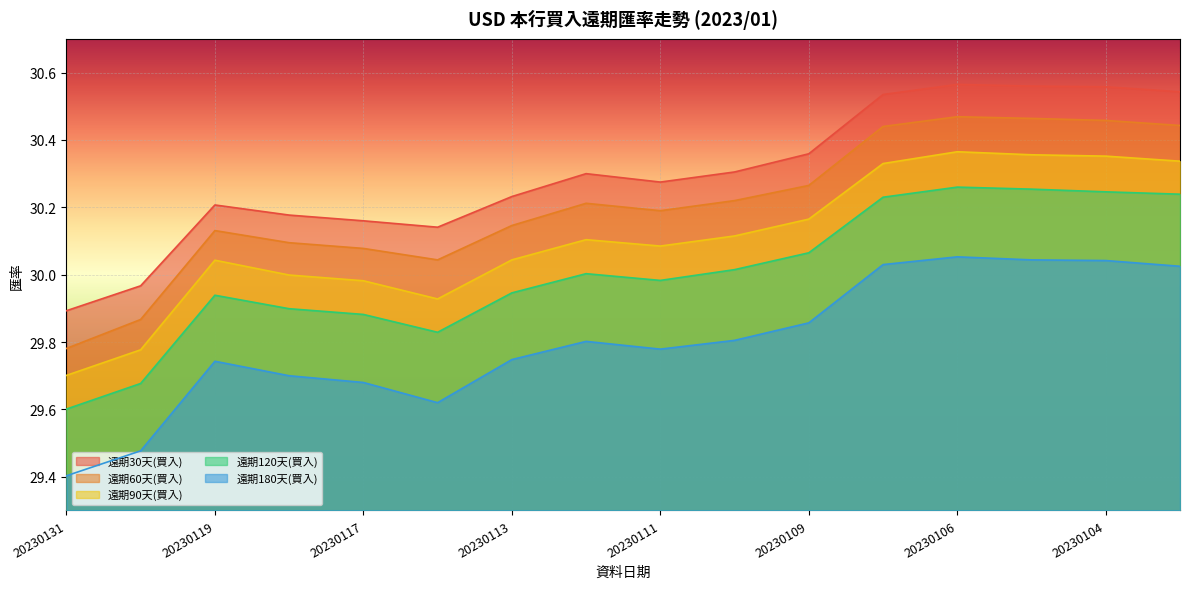

True or false: 遠期120天(買入) and 遠期180天(買入) cross at least once.

False